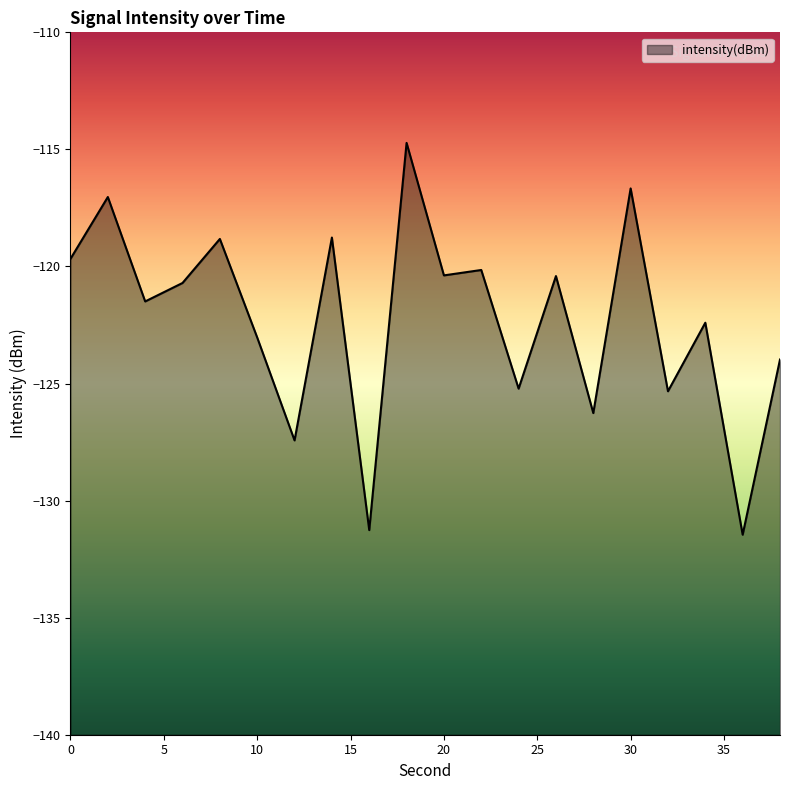

List the labels in order of value, largest first.

18, 30, 2, 14, 8, 0, 22, 20, 26, 6, 4, 34, 10, 38, 24, 32, 28, 12, 16, 36